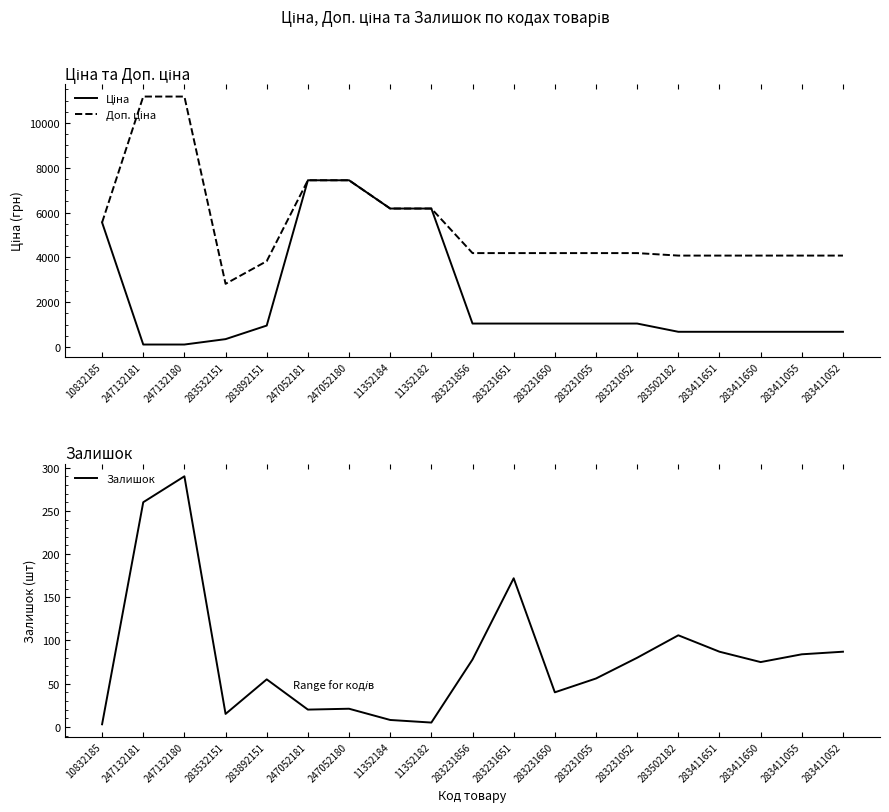

Is it true that Ціна equals 1211.3 at 283411052?

False